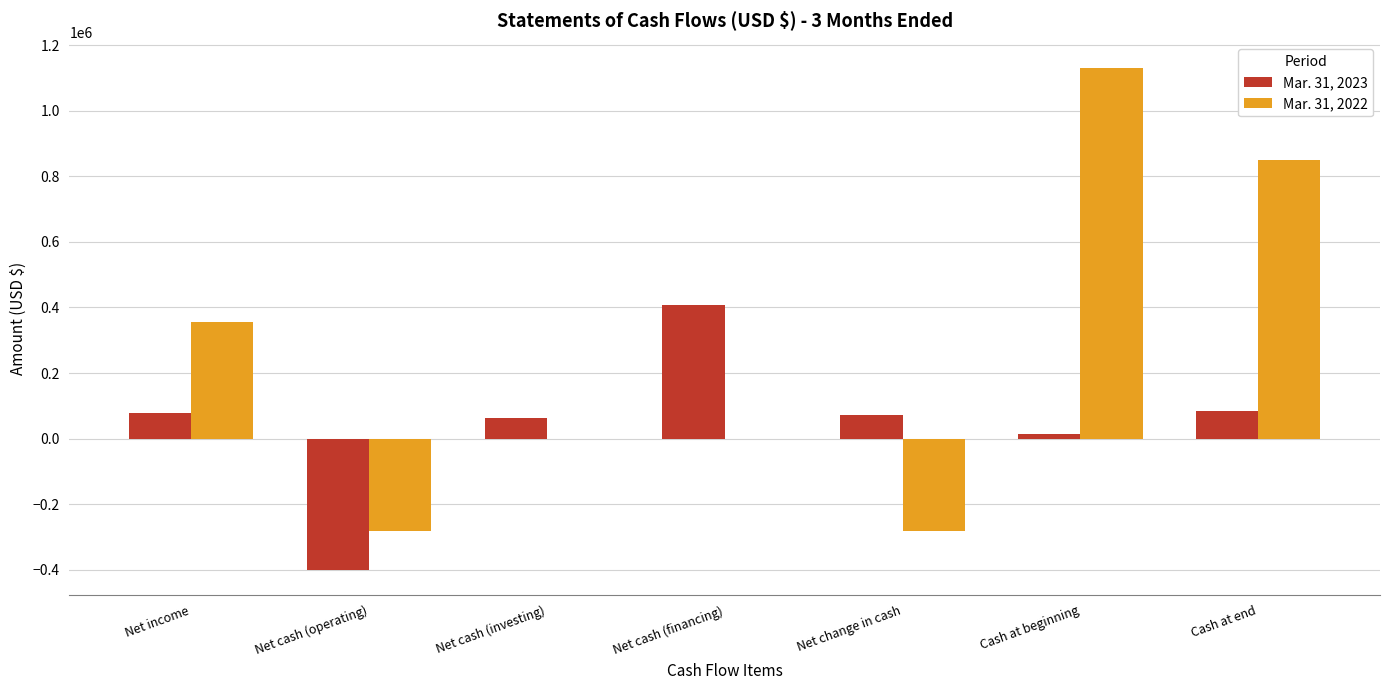

Are the bars grouped side by side (vs. stacked)?

Yes